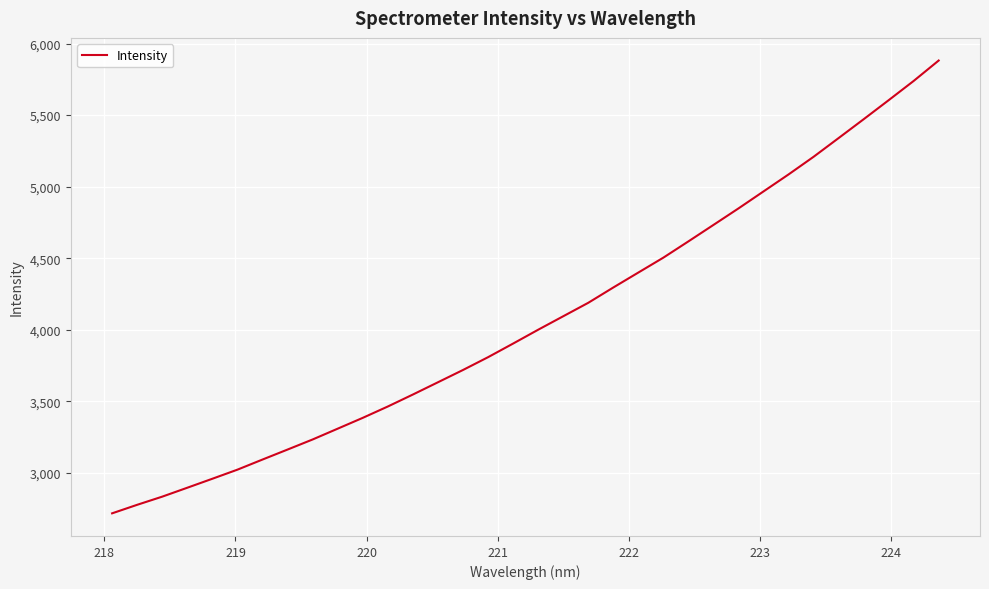

What is the smallest value displayed?

2717.8